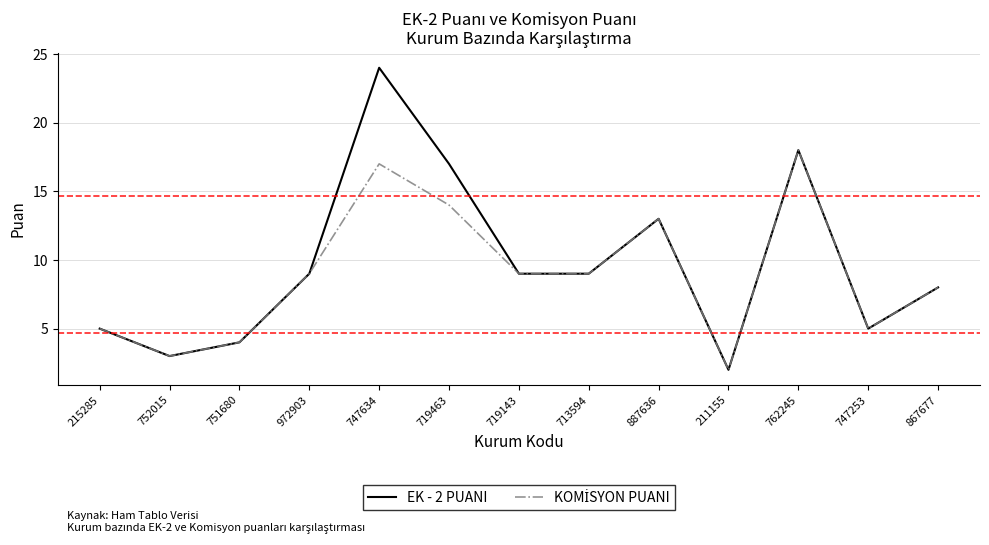

At which category does the chart reach its minimum across all series?

211155